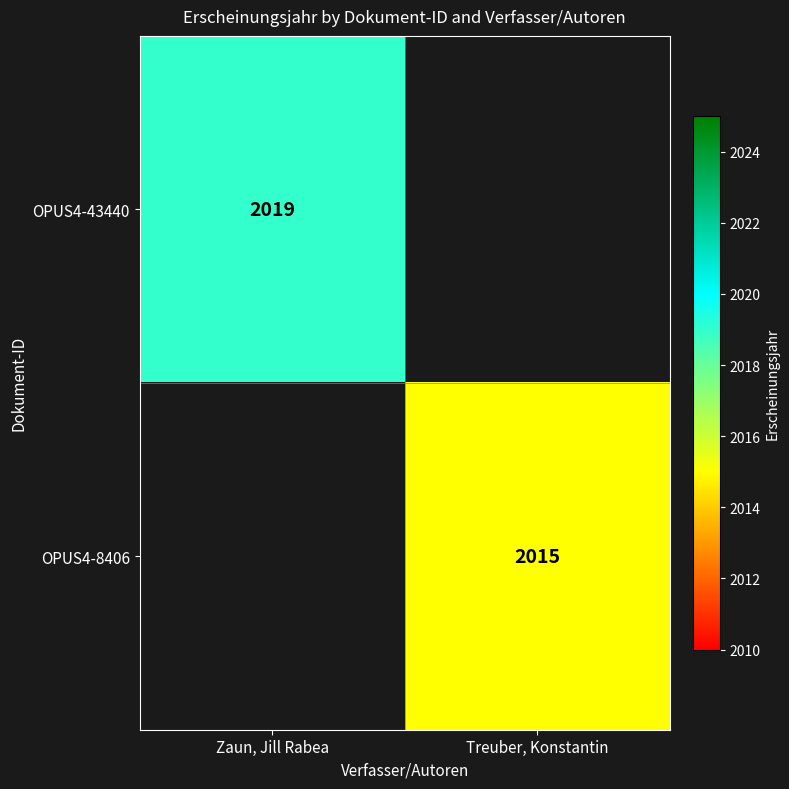

At which category does the chart reach its minimum across all series?

Treuber, Konstantin